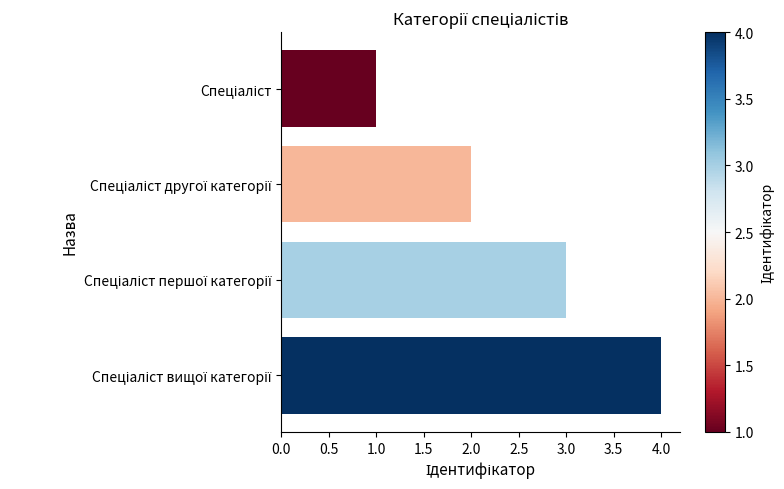

What is the difference between the maximum and minimum values?

3